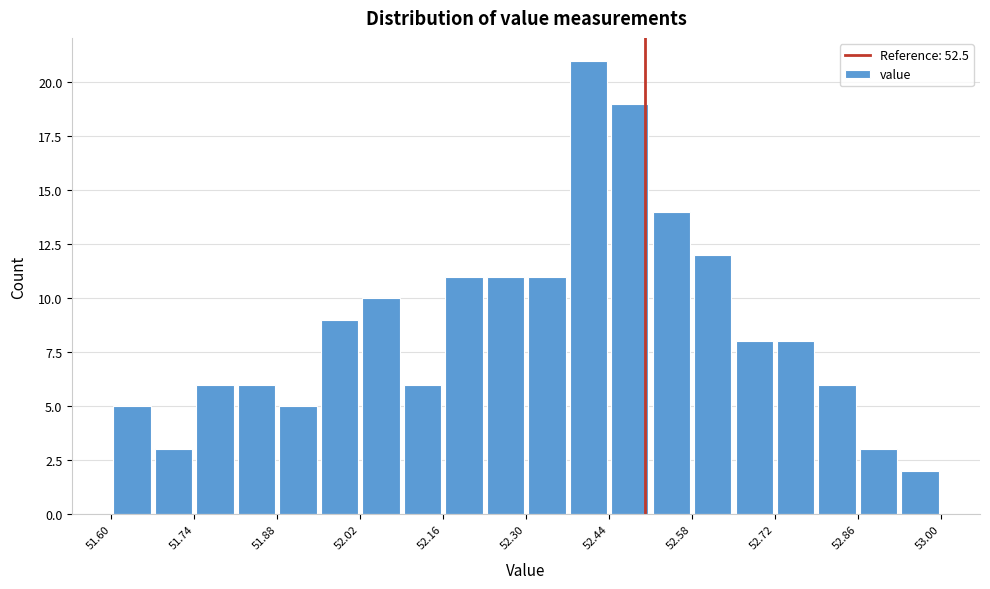

Read against the x-axis, roughly where is the centre of the tallest bar?

52.40